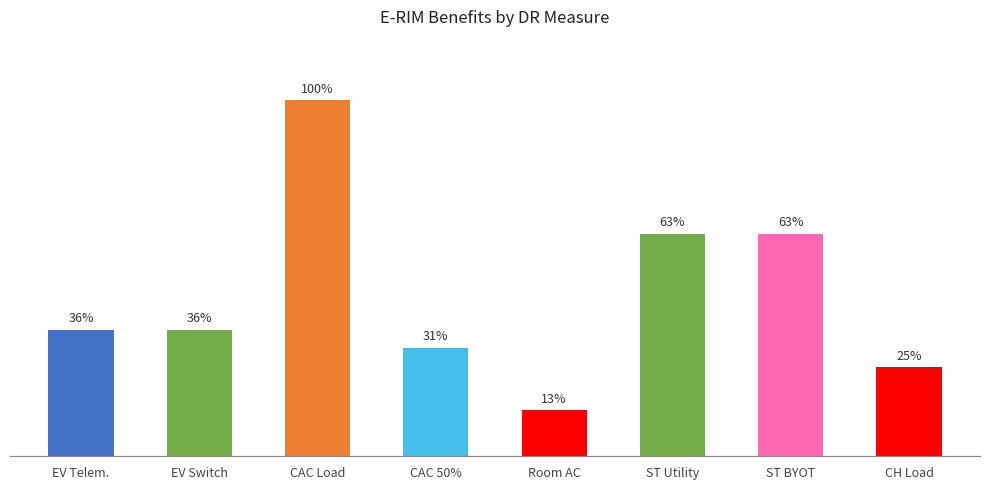

Are the bars horizontal?

No